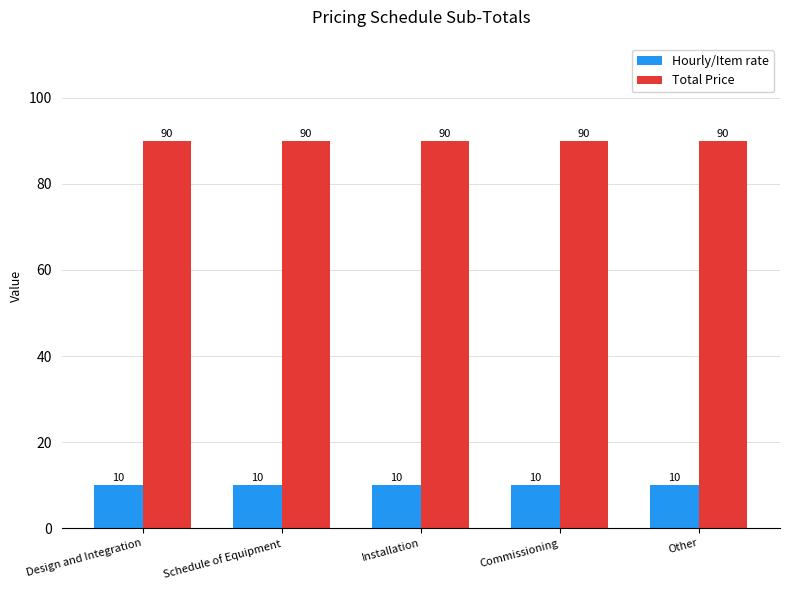

Reading left to right, list all the values displayed in this chart.

Hourly/Item rate: Design and Integration=10	Schedule of Equipment=10	Installation=10	Commissioning=10	Other=10
Total Price: Design and Integration=90	Schedule of Equipment=90	Installation=90	Commissioning=90	Other=90